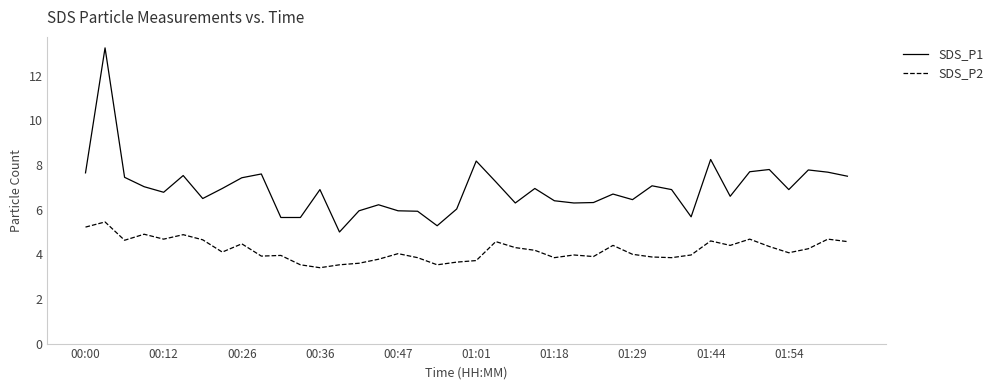

True or false: SDS_P2 and SDS_P1 cross at least once.

False